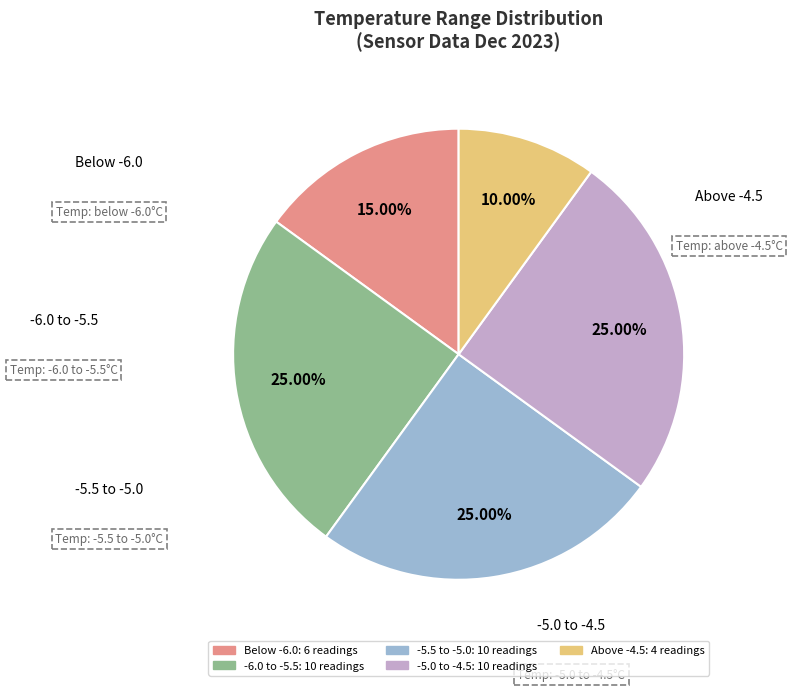

How many segments does this pie chart have?

5